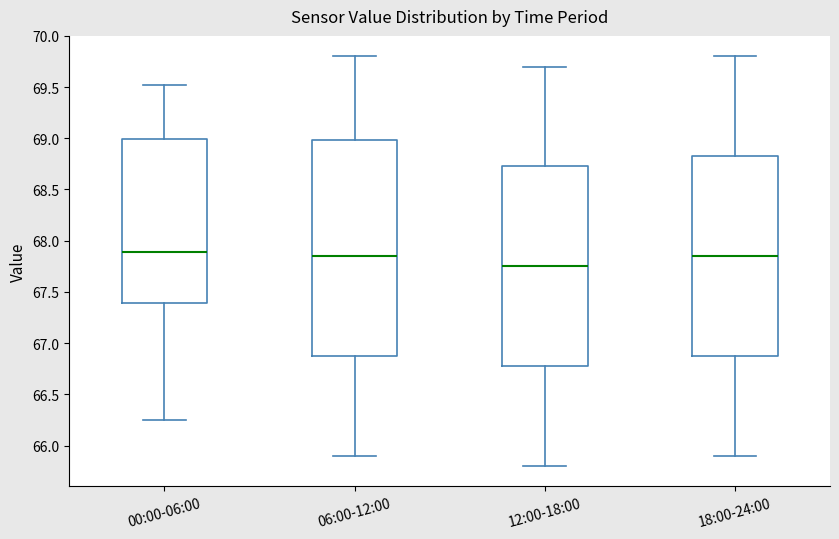

Which box is the tallest, from its lower edge to its upper edge?

06:00-12:00